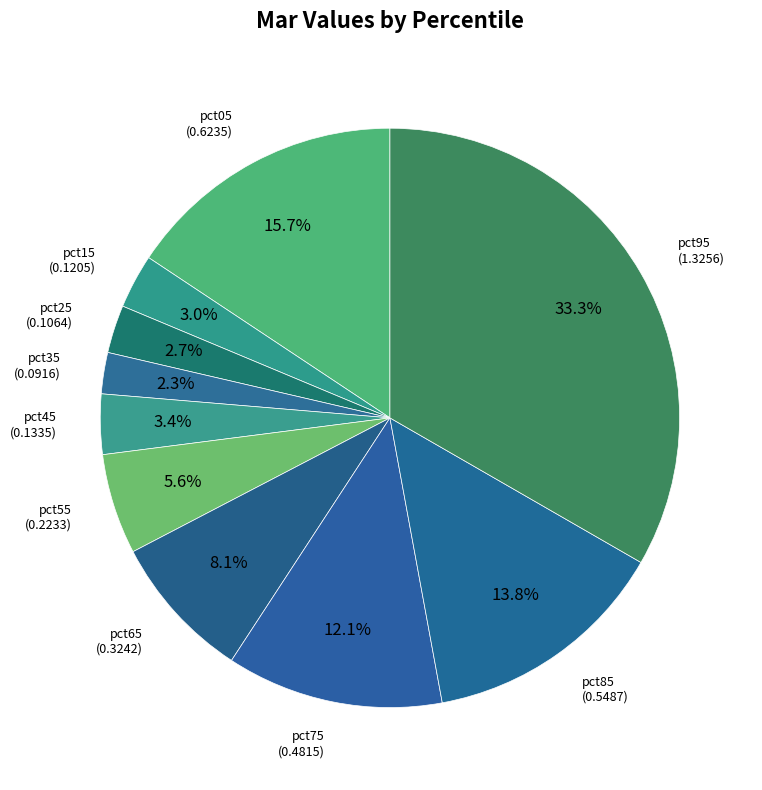

Combined, do pct55 and pct95 account for over 50%?

No